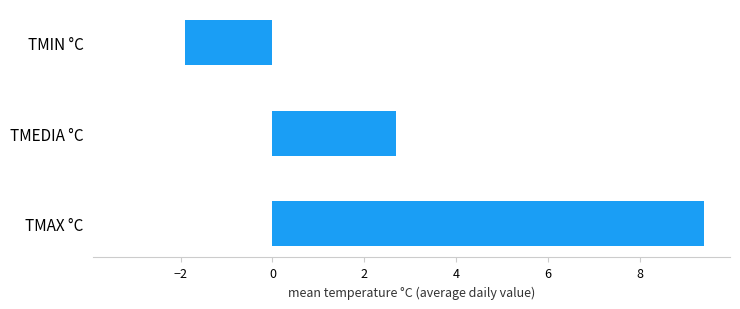

The chart shows a value of -1.9 at TMIN °C. True or false?

True